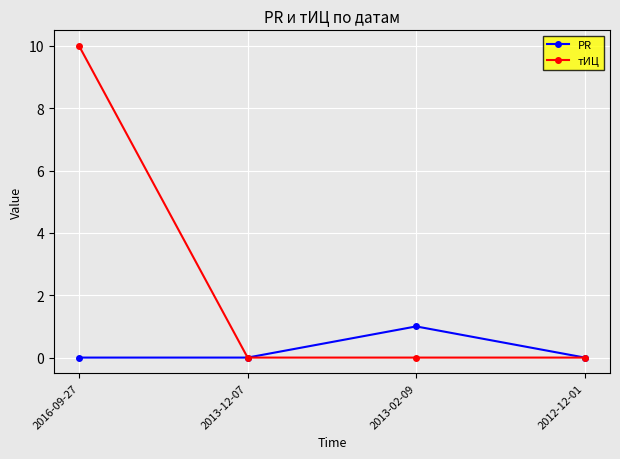

Reading right to left, extract all data points from this chart.

PR: 0	1	0	0
тИЦ: 0	0	0	10